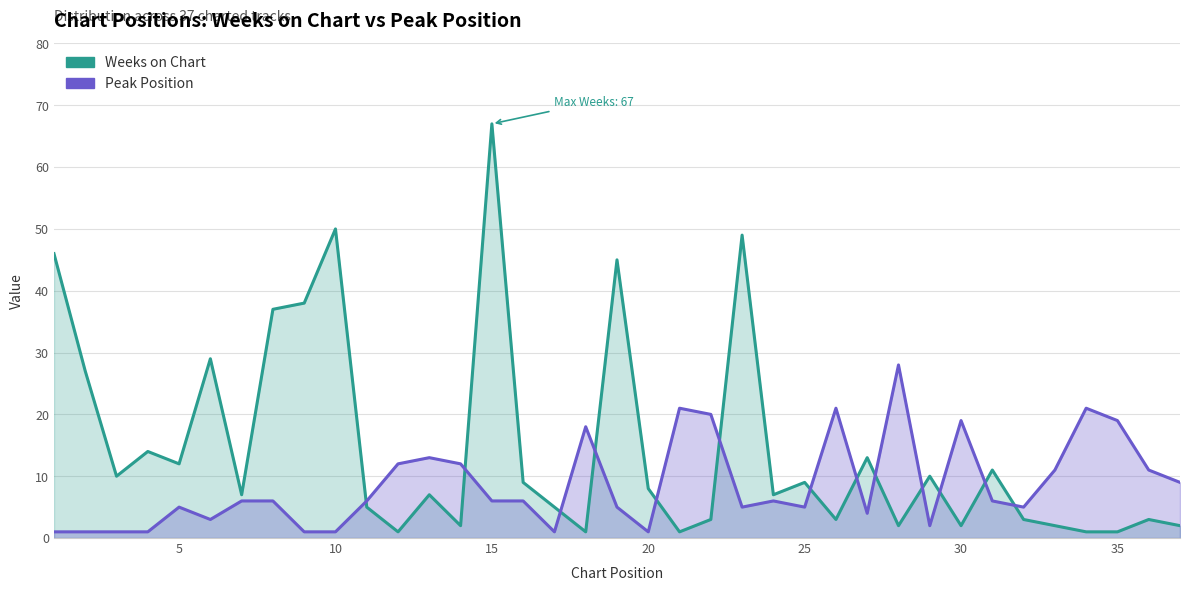

What is the value of the Peak Position point at the 1st from the left?

1